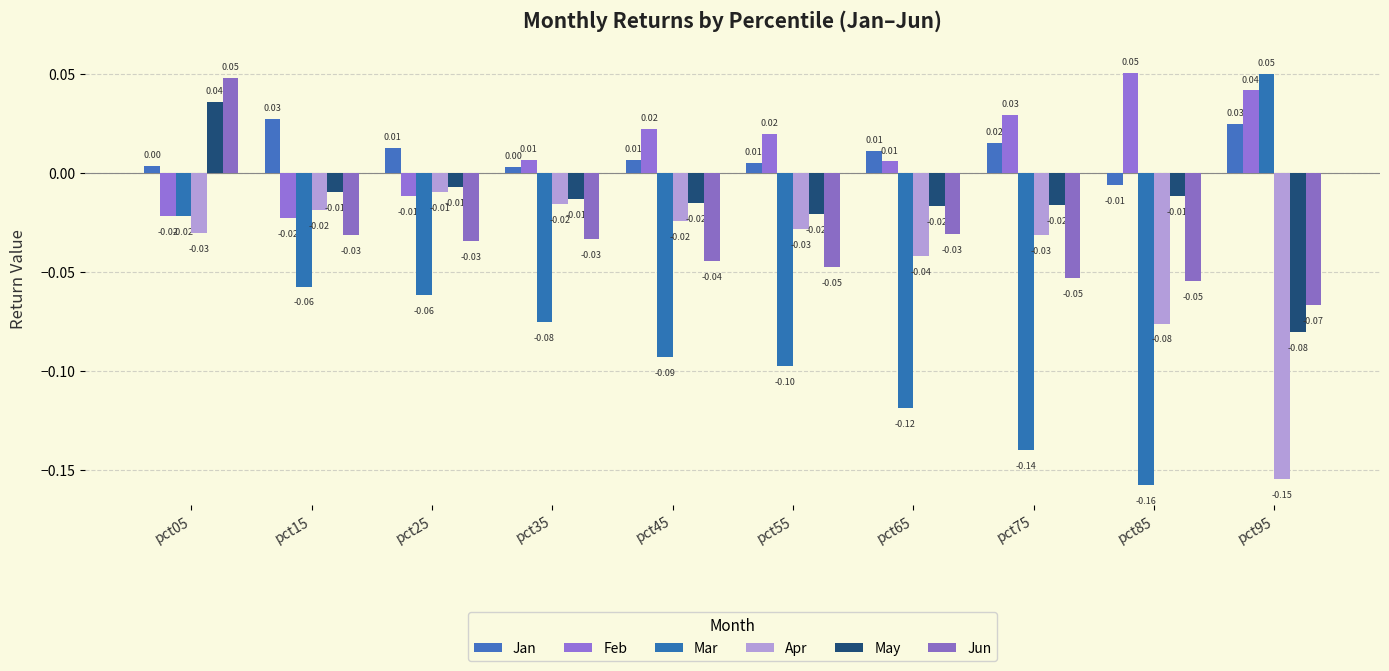

Between pct05 and pct35, which series saw the biggest shift?

Jun